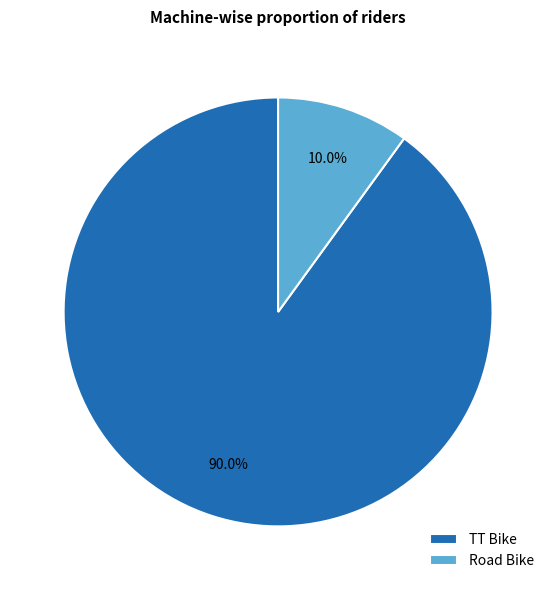

Combined, what portion of the pie is TT Bike and Road Bike?

100.0%